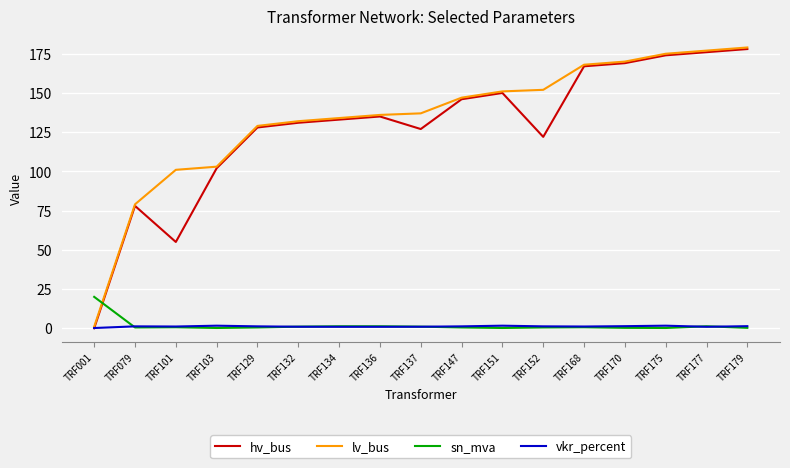

The hv_bus series shows 43.1 at TRF175. True or false?

False